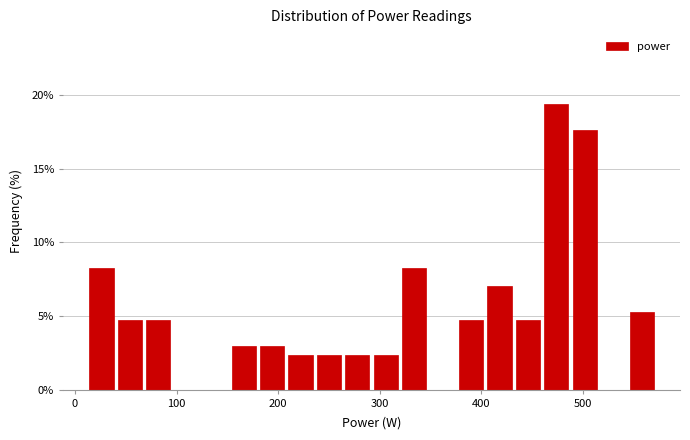

Around what value on the x-axis is the tallest bar? Give the approximate position of its centre, as read against the axis.

470